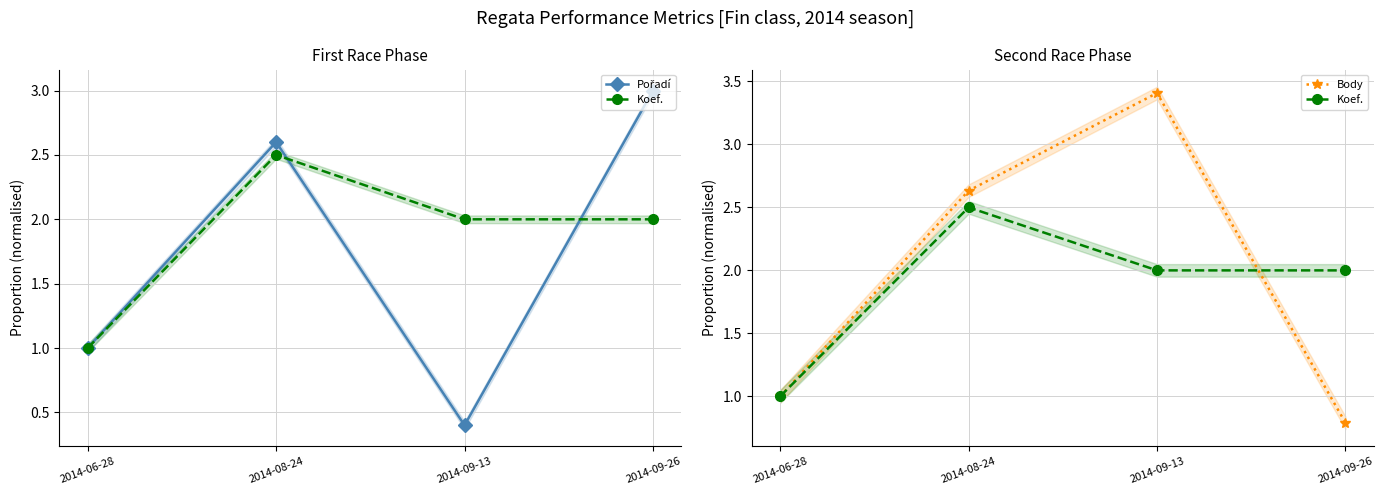

What is the sum of all Body values?

7.8